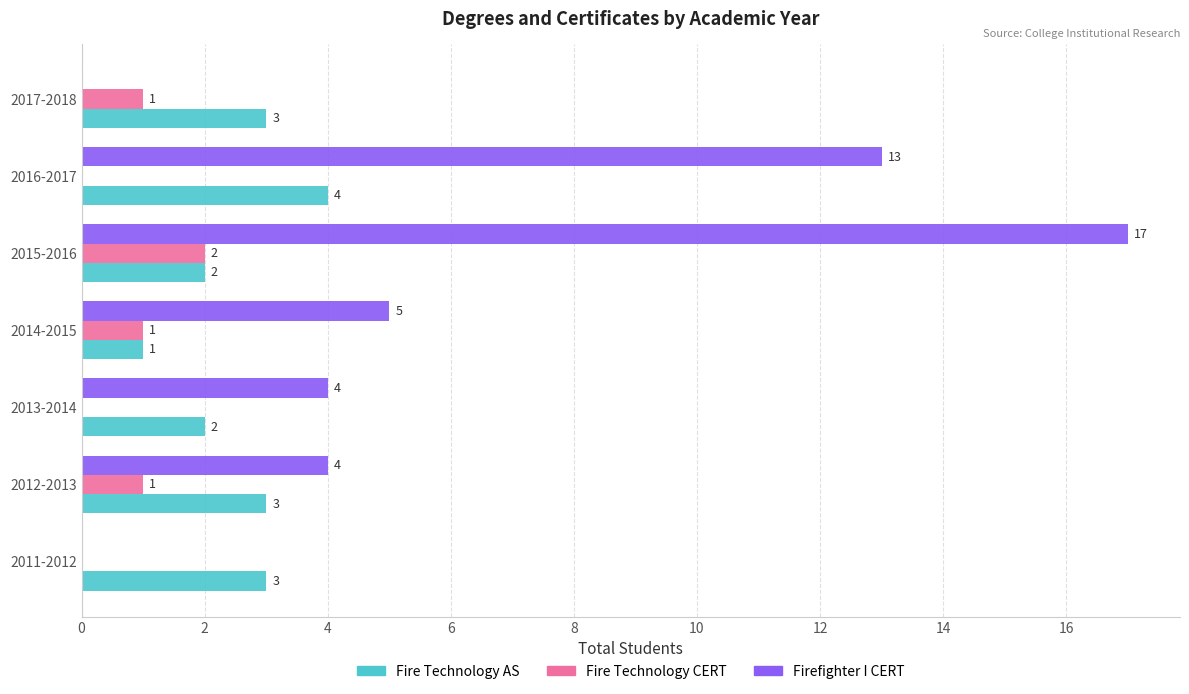

What is the sum of the Firefighter I CERT values at 2016-2017 and 2015-2016?

30